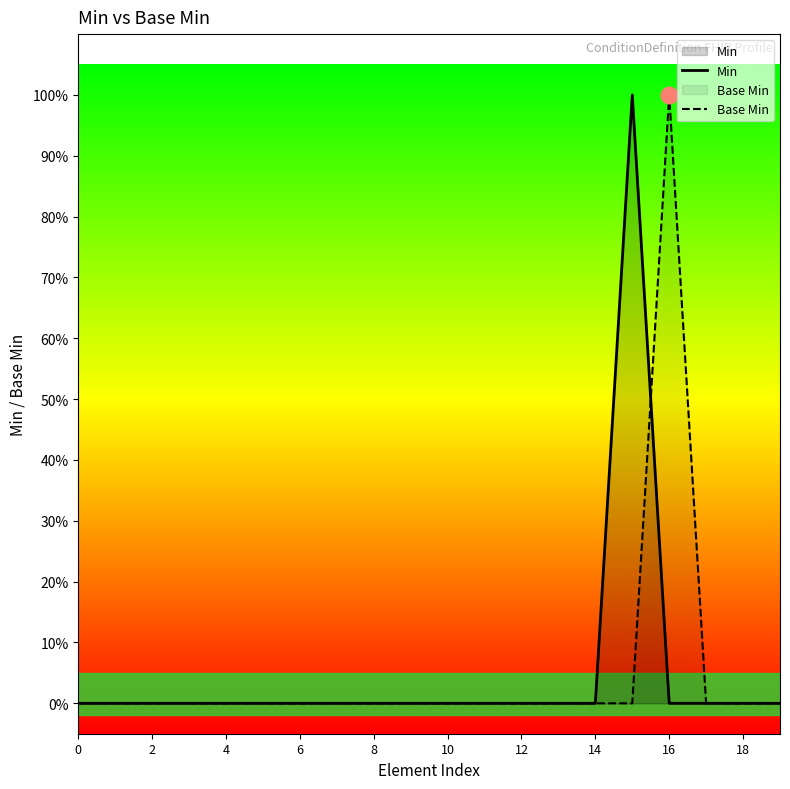

How many times do Base Min and Min cross each other?

1